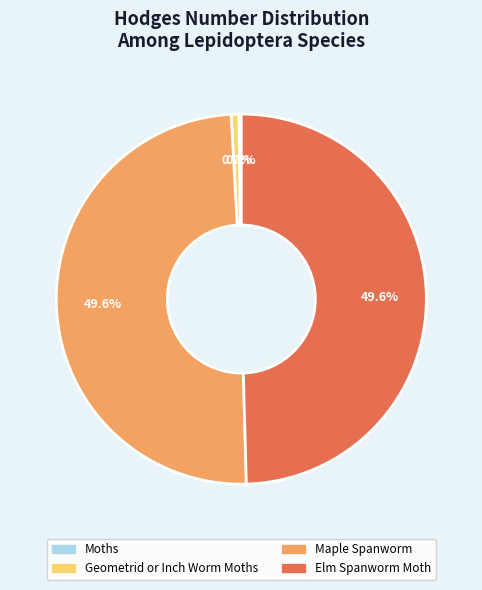

The Maple Spanworm slice represents 40% of the pie. True or false?

False